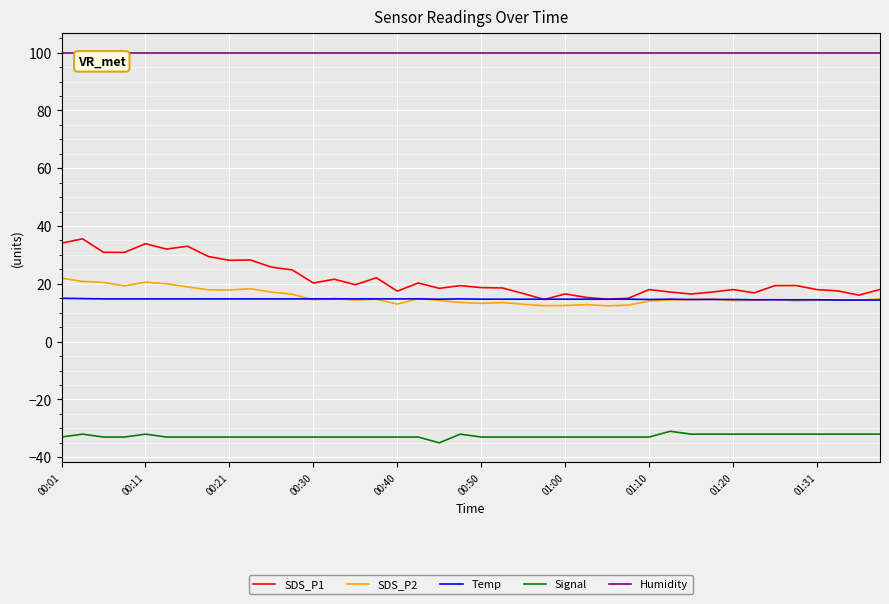

At how many categories does at least one series exceed 53?

40